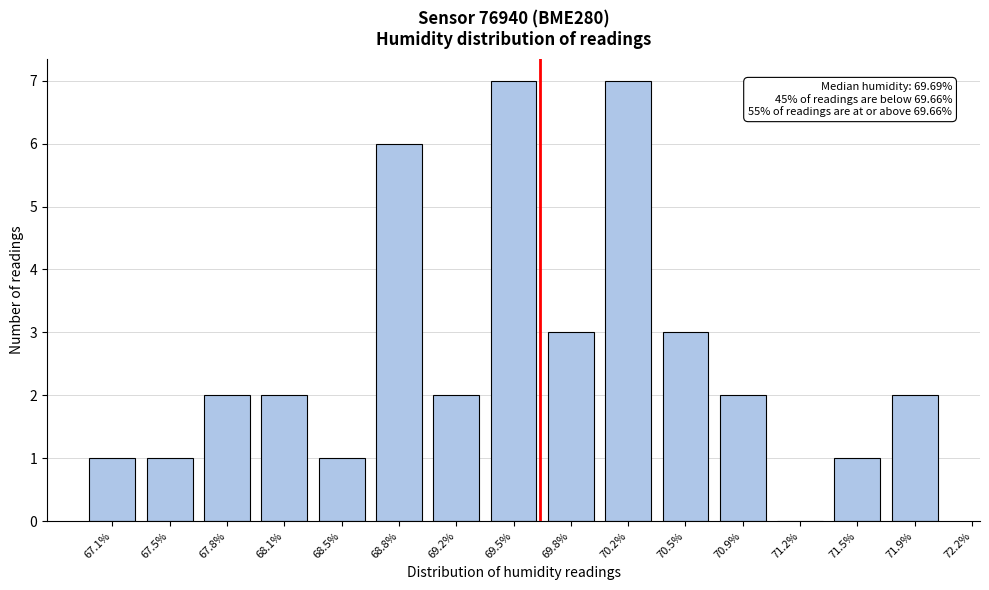

Reading right to left, what are all the values shown in this chart?

71.9%=2	71.5%=1	71.2%=0	70.9%=2	70.5%=3	70.2%=7	69.8%=3	69.5%=7	69.2%=2	68.8%=6	68.5%=1	68.1%=2	67.8%=2	67.5%=1	67.1%=1